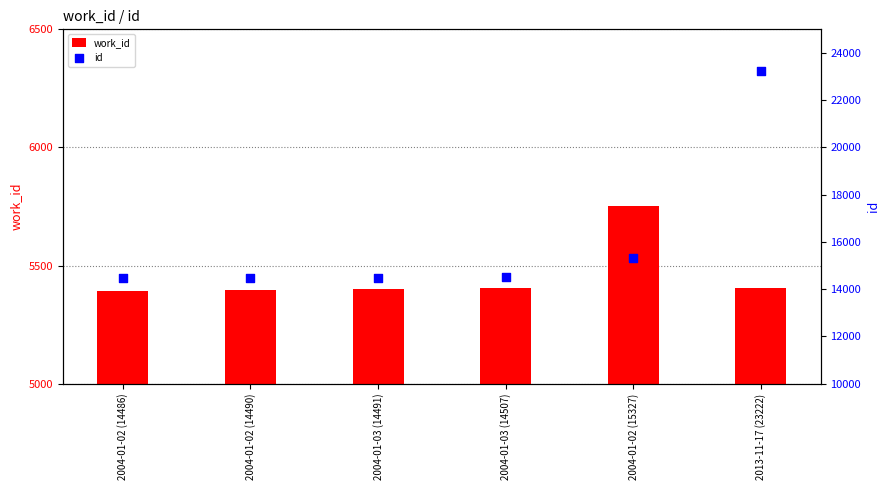

At how many categories does at least one series exceed 7187?

6